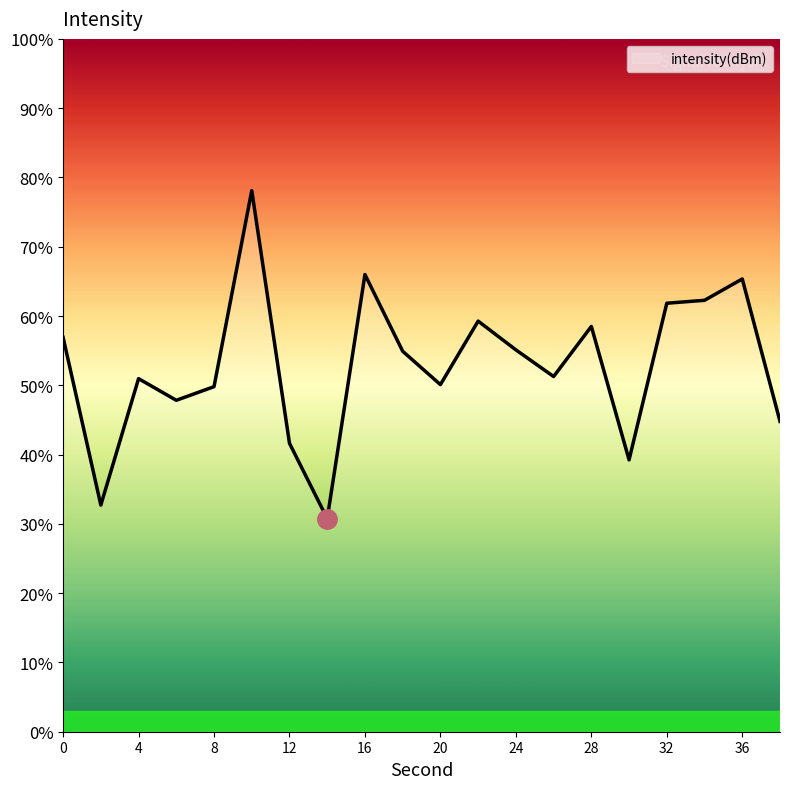

True or false: there are more than 1 points higher than both neighbors.

True